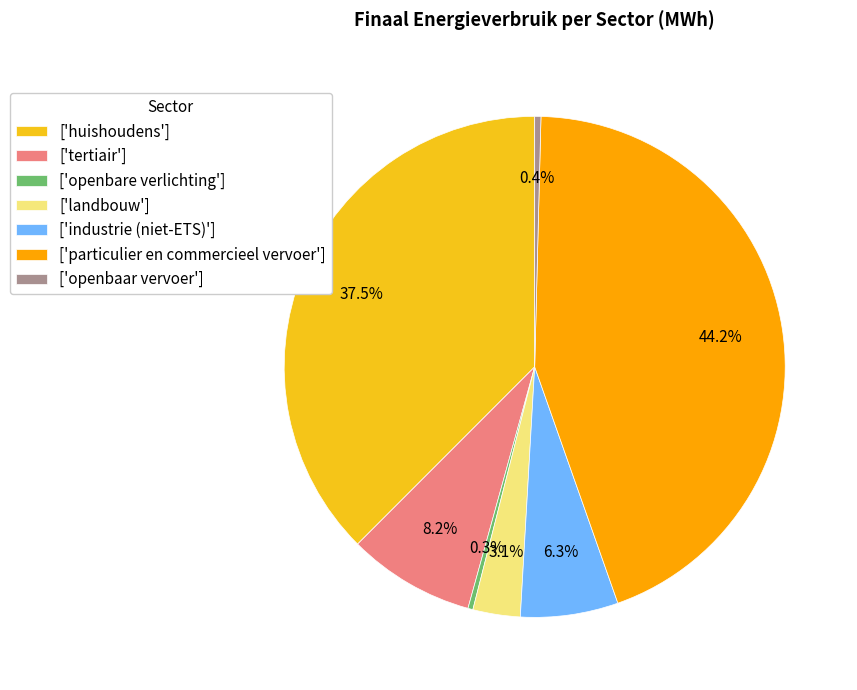

Count the number of slices in the pie.

7